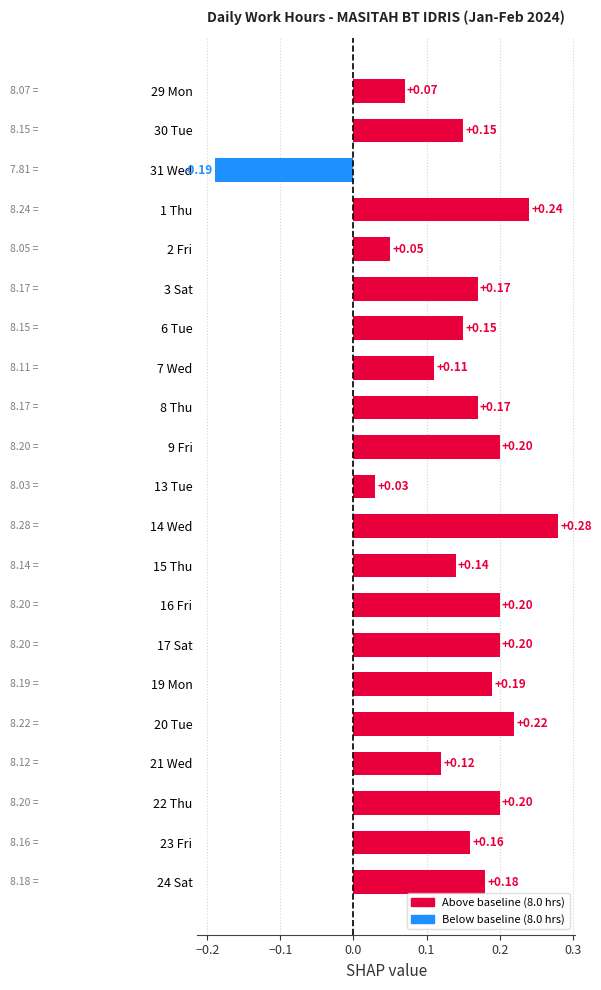

Between 3 Sat and 21 Wed, which is larger?

3 Sat